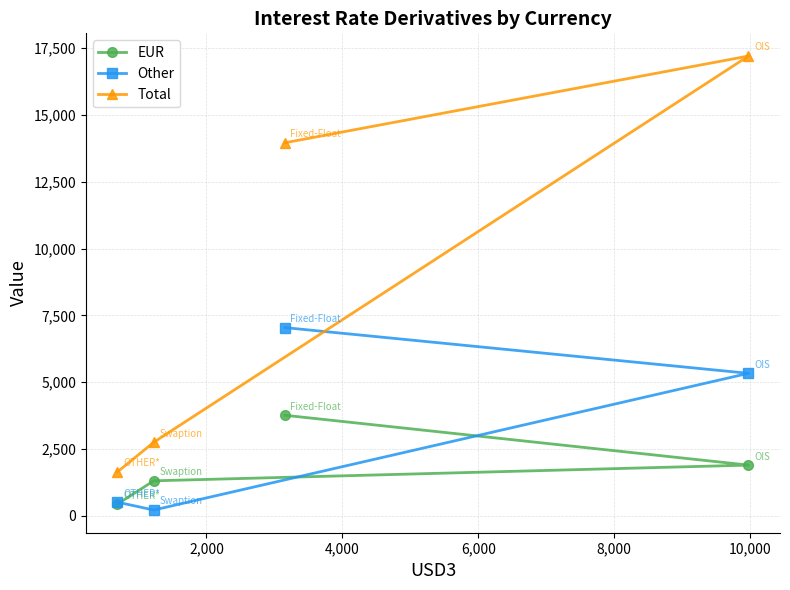

What is the maximum value for Total?

17209